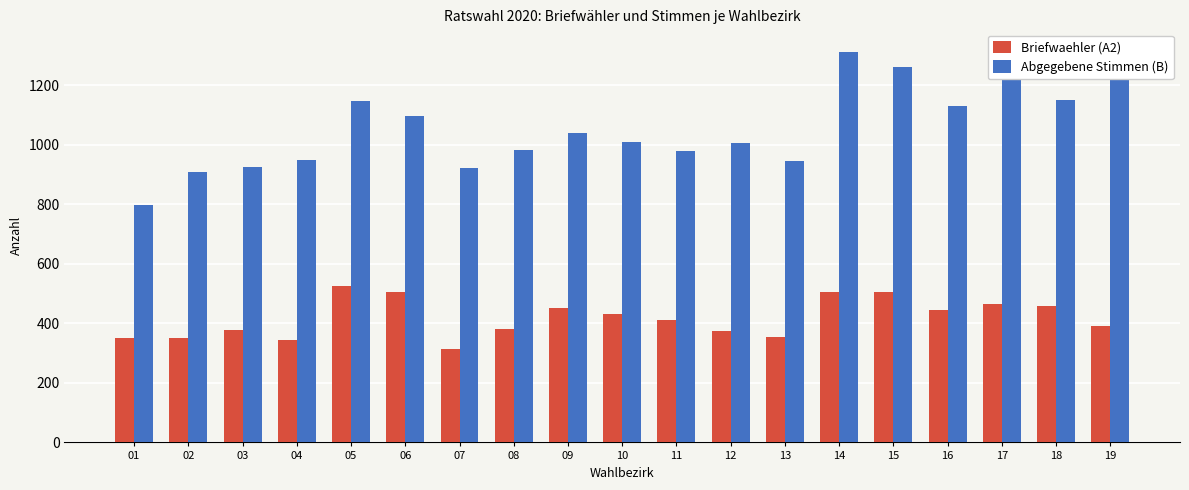

Reading left to right, what are all the values shown in this chart?

Briefwaehler (A2): 352	351	378	344	524	505	314	380	452	433	411	375	353	507	506	445	466	460	392
Abgegebene Stimmen (B): 798	910	926	950	1146	1096	922	984	1040	1010	978	1005	945	1313	1263	1132	1225	1149	1322